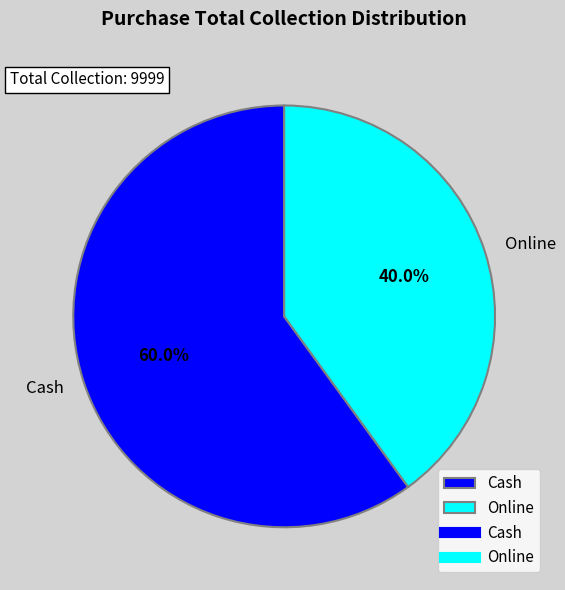

How many slices are in this pie chart?

2